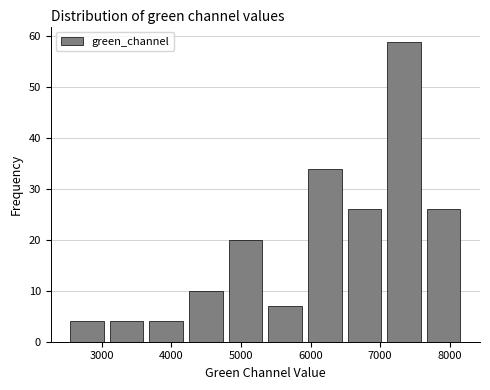

Over which range of the x-axis is the bar tallest?

7060 to 7630